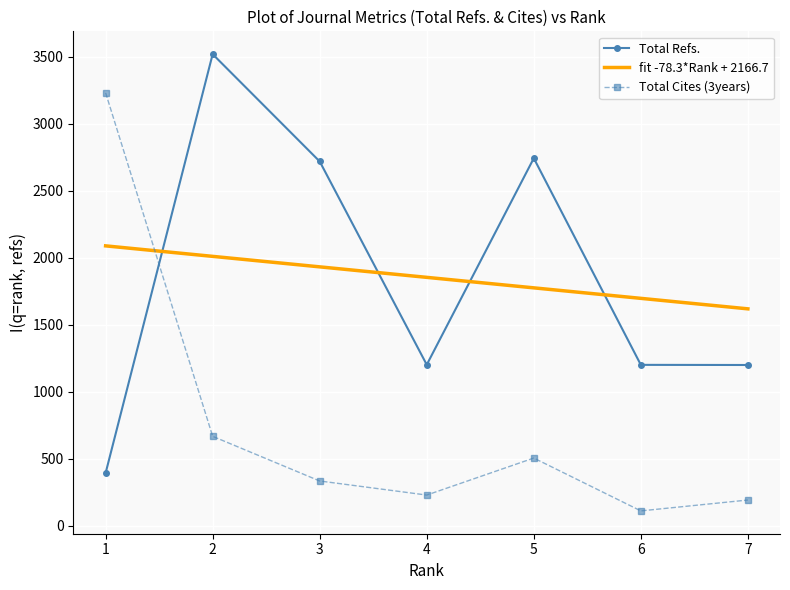

The value of fit -78.3*Rank + 2166.7 at 6 is 477.9. True or false?

False